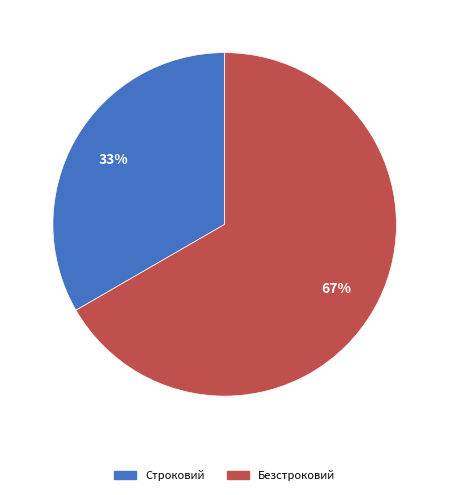

Does Строковий represent more than half of the total?

No